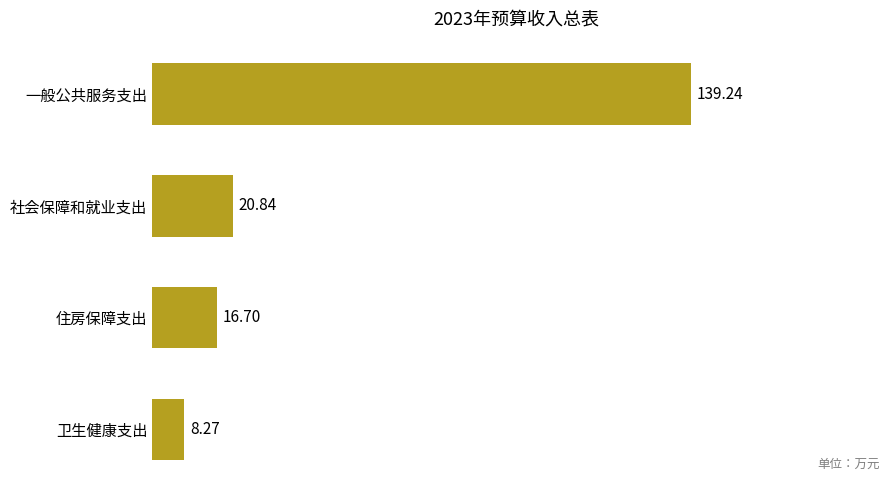

List the labels in order of value, smallest first.

卫生健康支出, 住房保障支出, 社会保障和就业支出, 一般公共服务支出